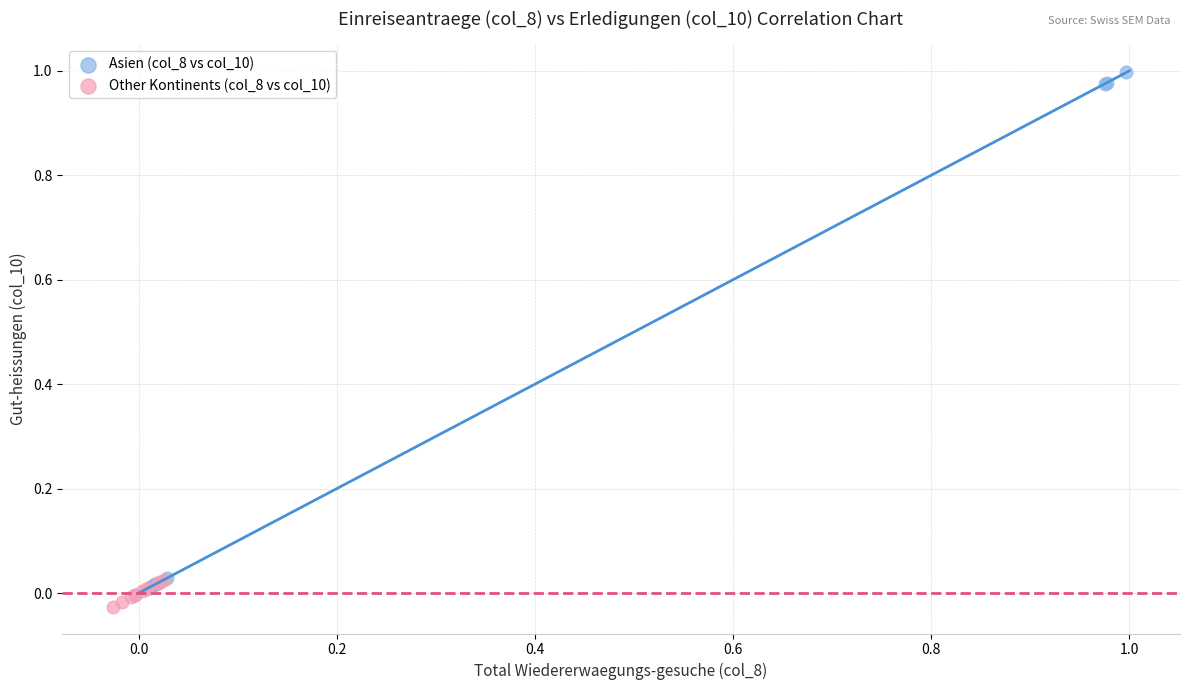

Which series contains the highest Y value?

Asien (col_8 vs col_10)